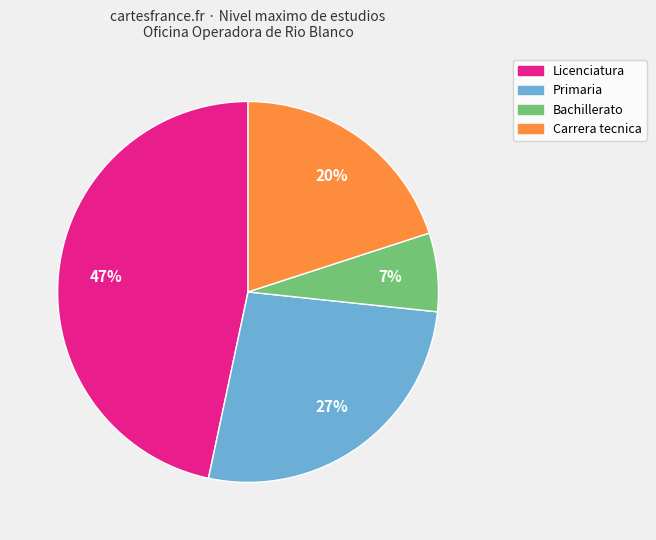

To the nearest percent, what is the difference between the largest and smallest slice percentages?

40%